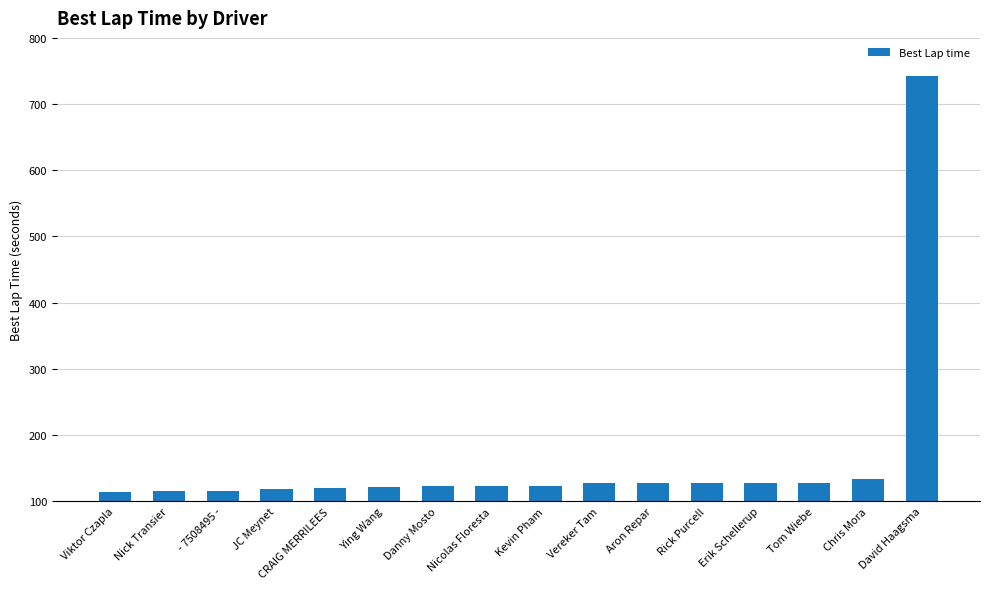

How many bars are there in total?

16